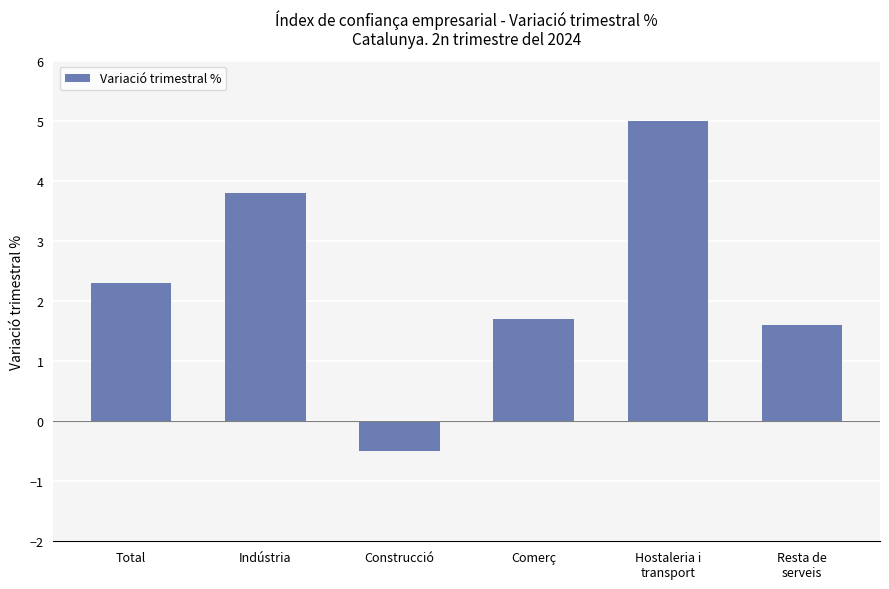

At which category does the chart reach its minimum across all series?

Construcció